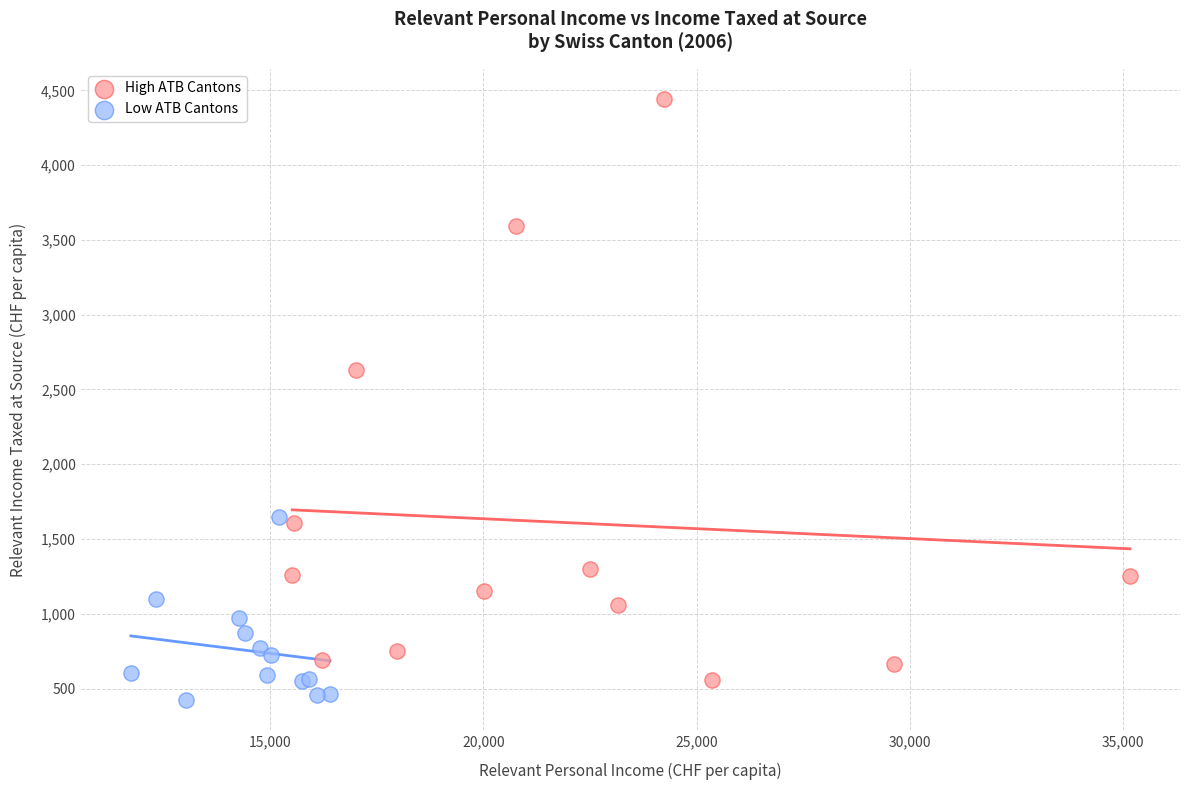

Which series has the widest spread of Y values?

High ATB Cantons